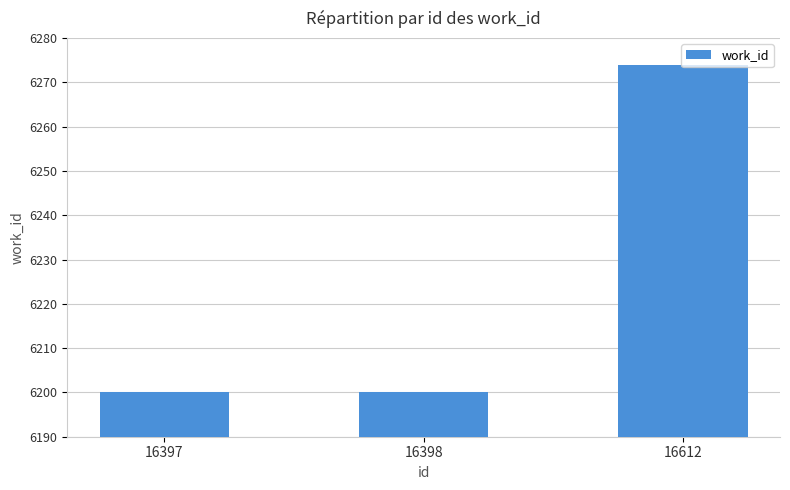

What is the average value?

6225